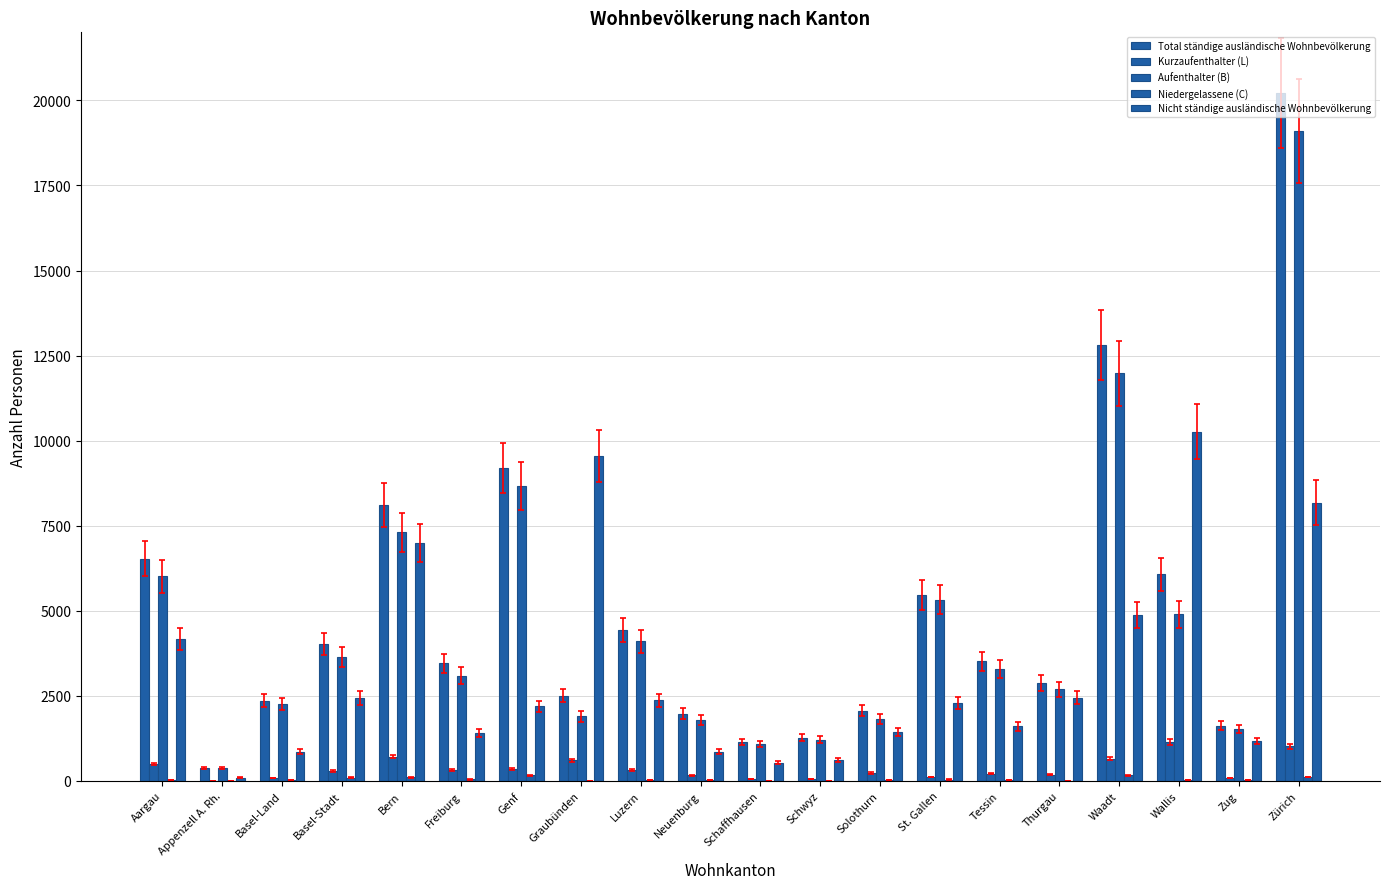

Rank the series by their maximum value, from highest to lowest.

Total ständige ausländische Wohnbevölkerung, Aufenthalter (B), Nicht ständige ausländische Wohnbevölkerung, Kurzaufenthalter (L), Niedergelassene (C)